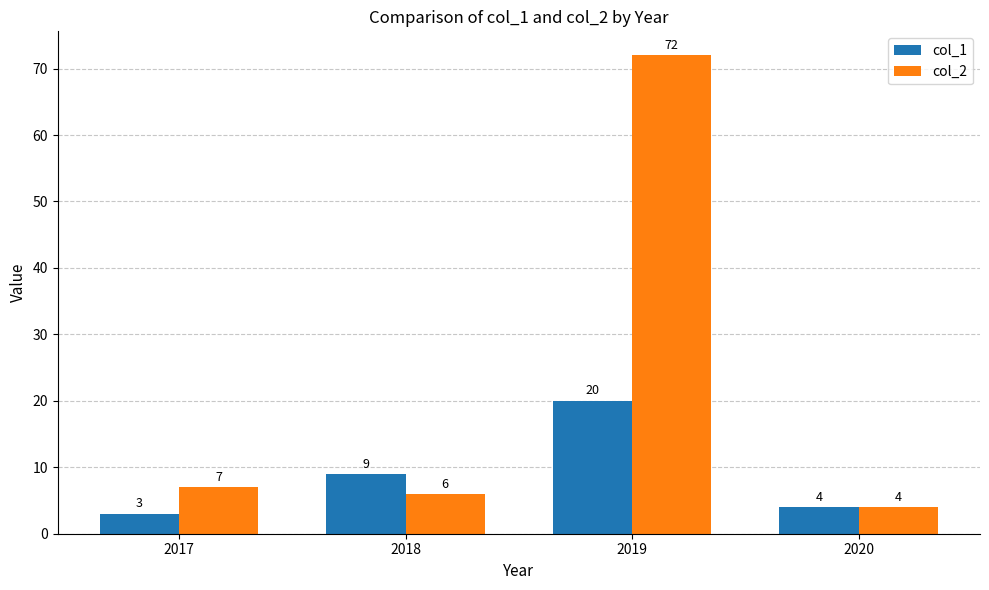

What is the lowest value of the col_2 series?

4